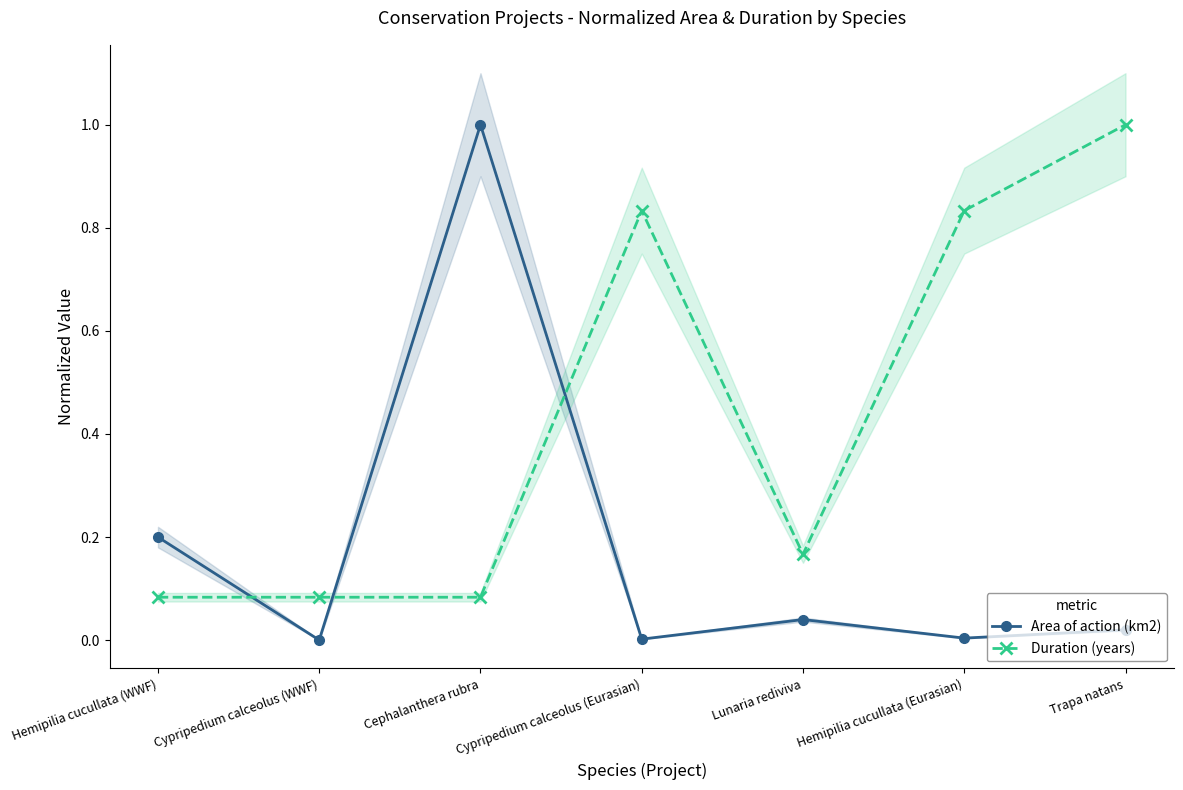

Does the chart have visible grid lines?

No